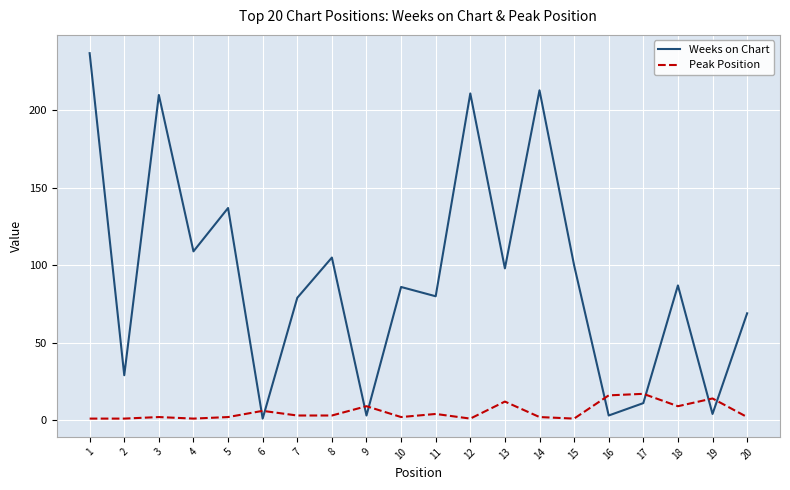

Which series ends up on top after the final intersection of Weeks on Chart and Peak Position?

Weeks on Chart